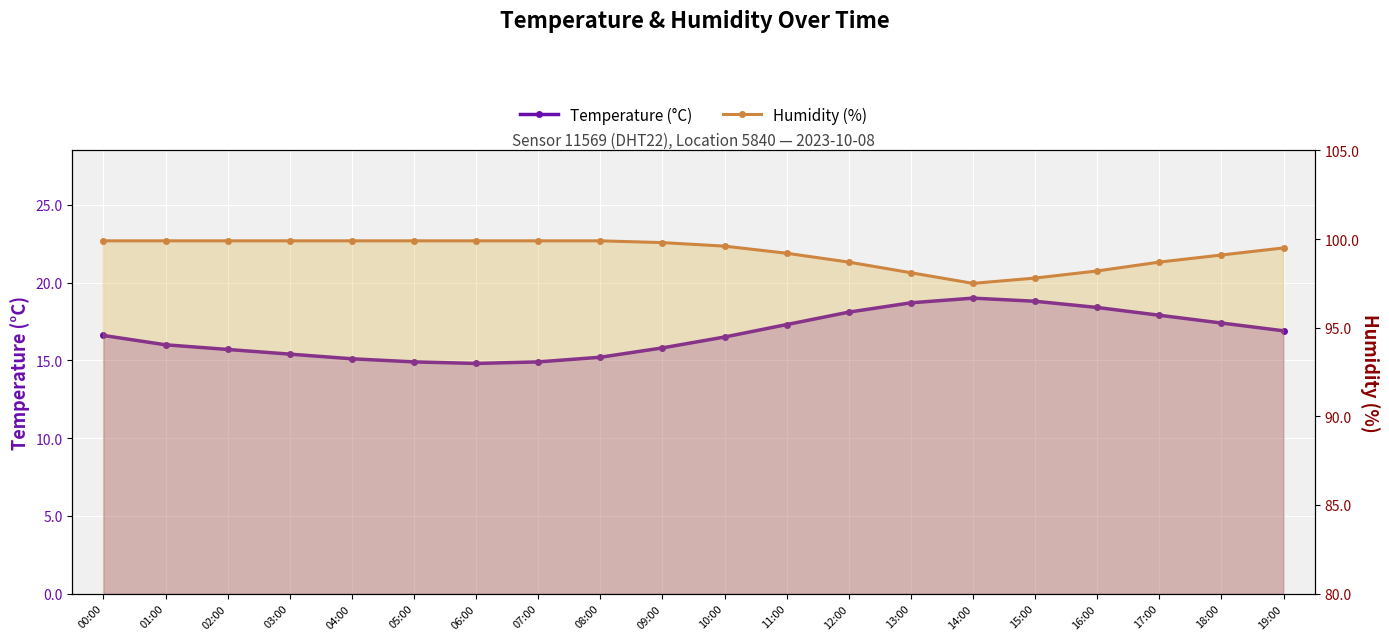

Which series changed the most between 05:00 and 14:00?

Temperature (°C)